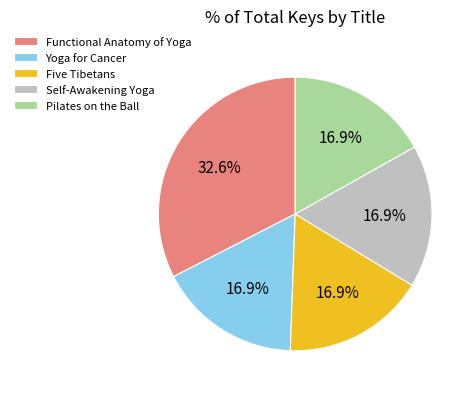

Does any single category account for the majority?

No